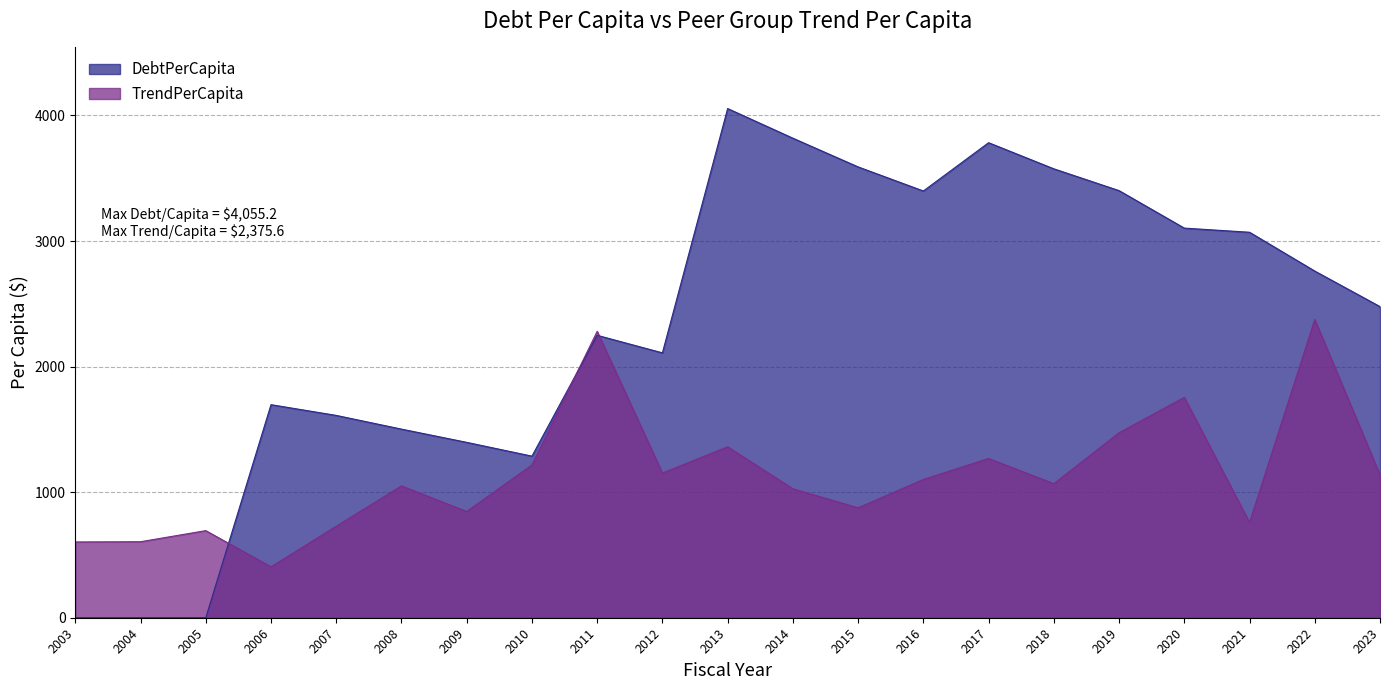

The DebtPerCapita series shows 2761.0 at 2022. True or false?

True